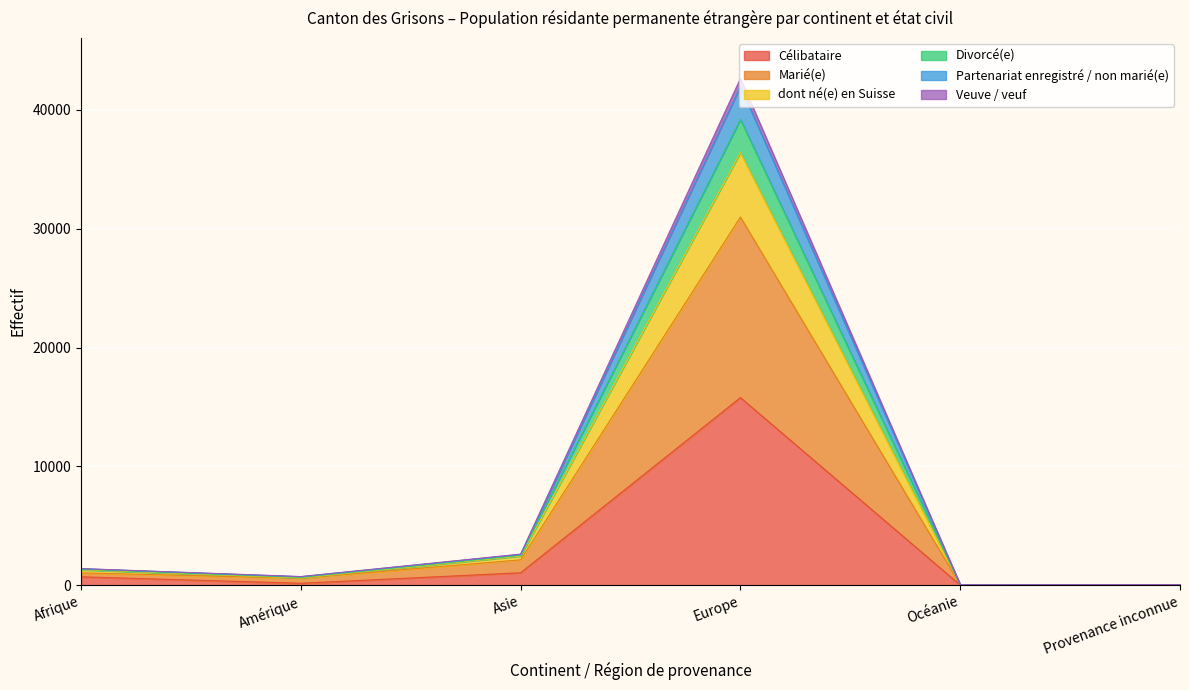

What is the difference between the maximum and minimum values in the Célibataire series?

15781